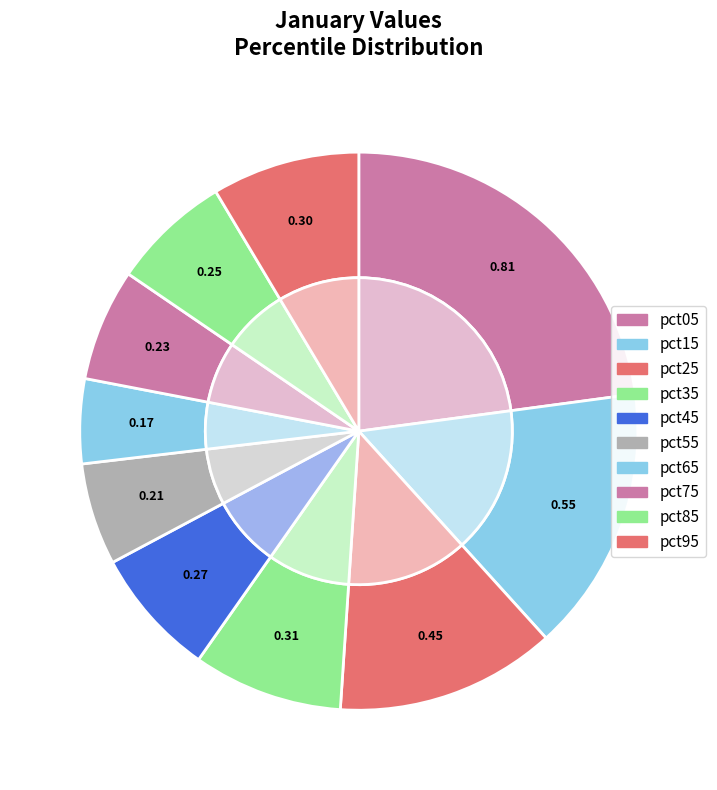

True or false: pct85 accounts for 1% of the total.

False